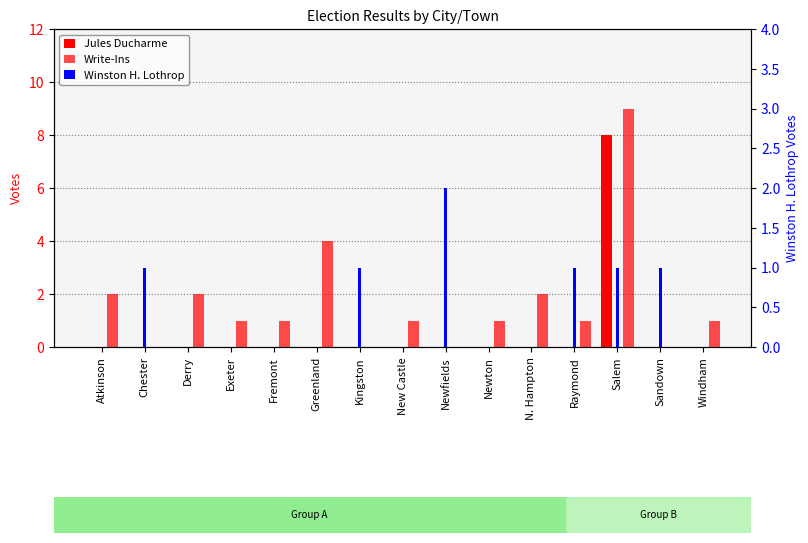

What are all the series names shown in the legend?

Jules Ducharme, Write-Ins, Winston H. Lothrop